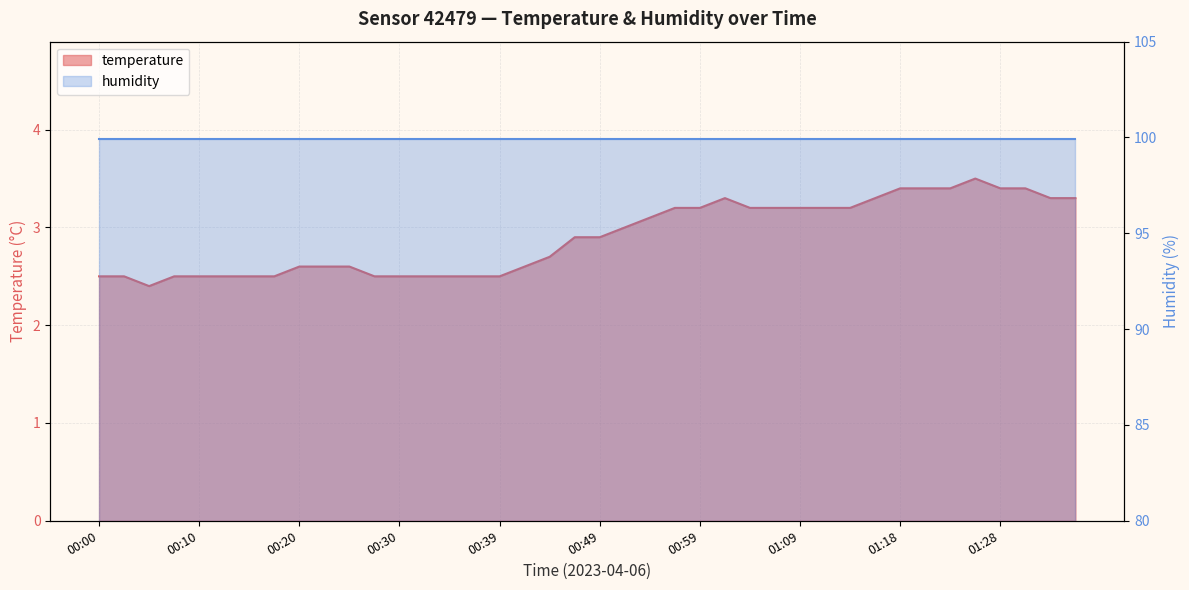

How many points are higher than both their immediate neighbors (excluding endpoints)?

2